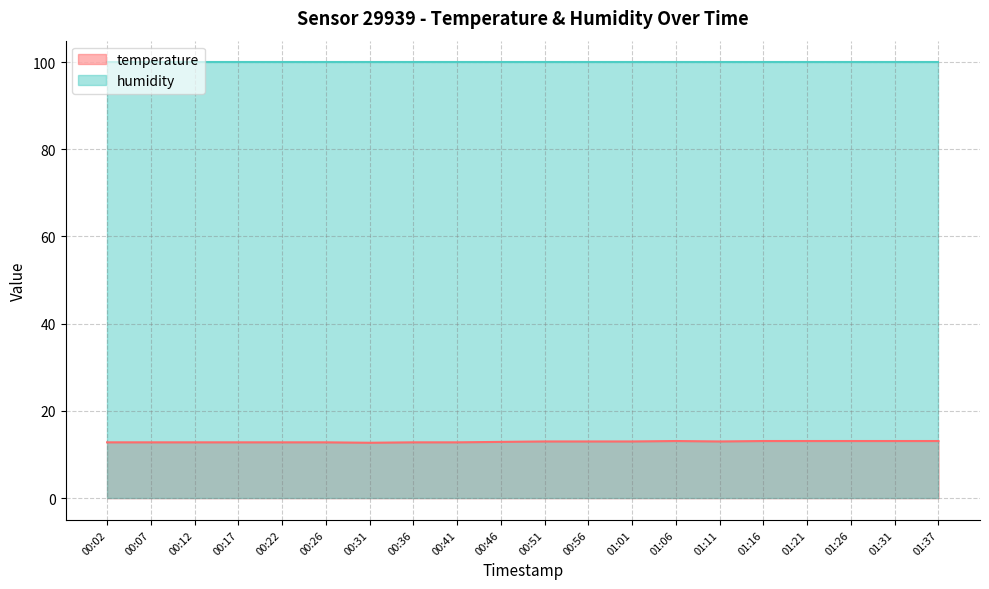

What is the sum of the values at 01:01 and 00:46?

25.9